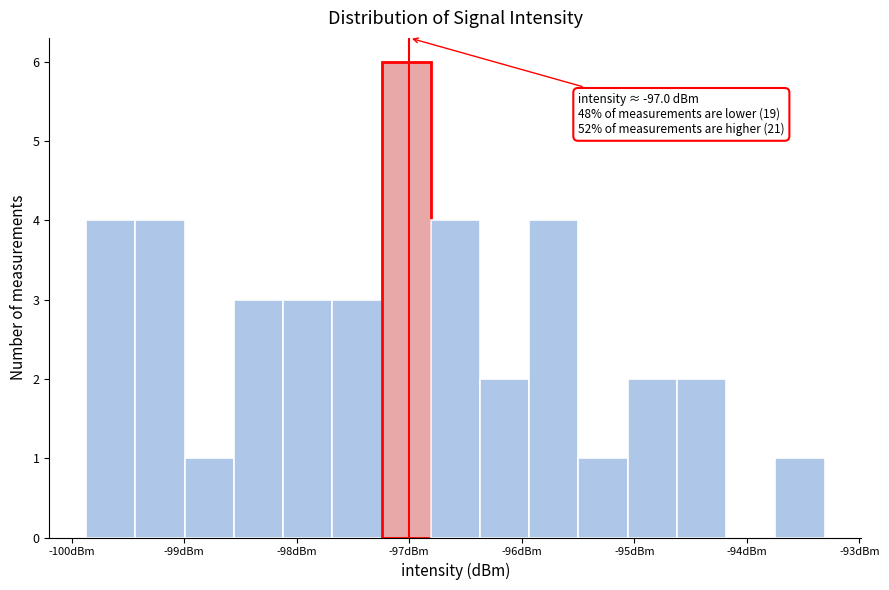

Over which range of the x-axis is the bar tallest?

-97.2 to -96.8